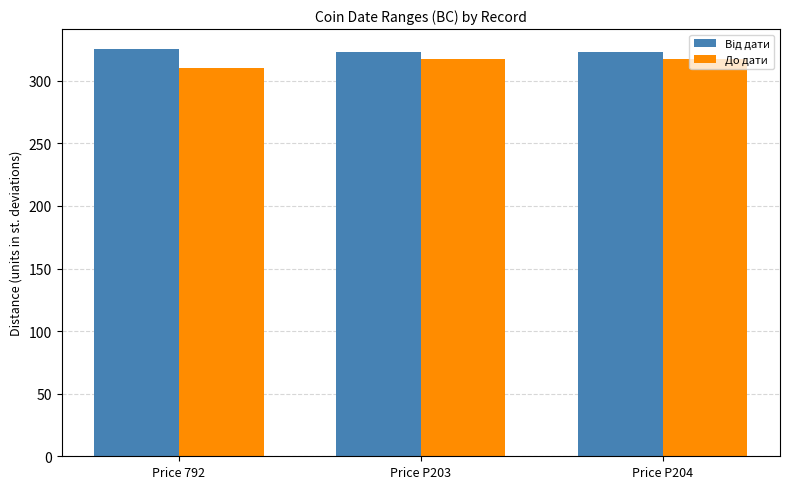

What is the difference between the highest and lowest values at Price 792?

15